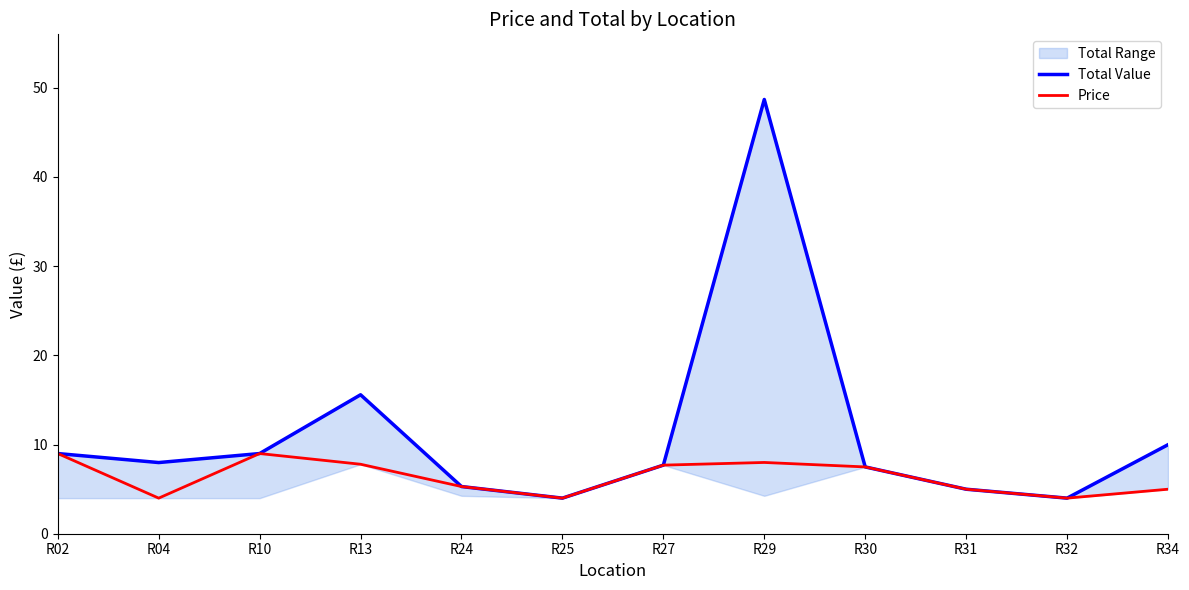

True or false: Price and Total Value cross at least once.

False